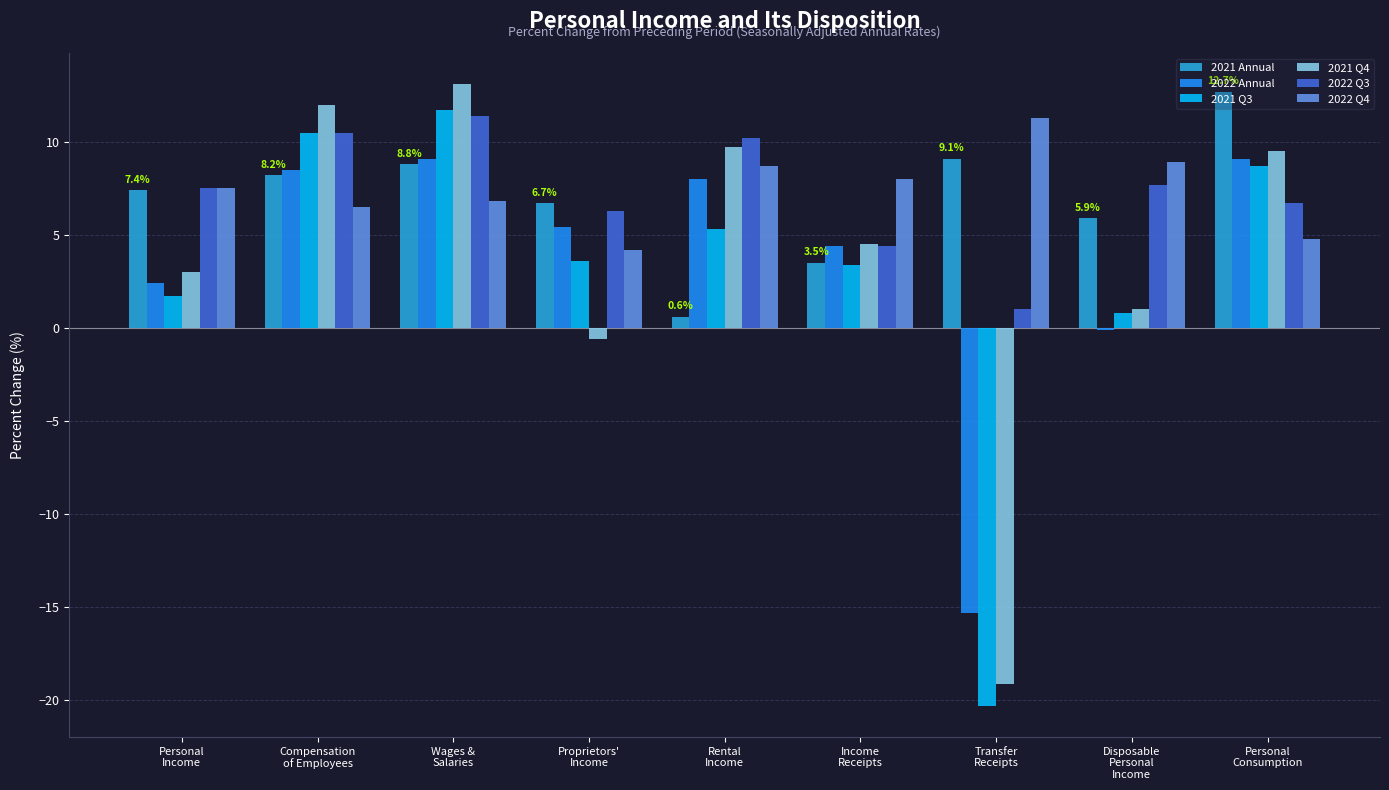

Which category has the highest value in the 2022 Q4 series?

Transfer
Receipts